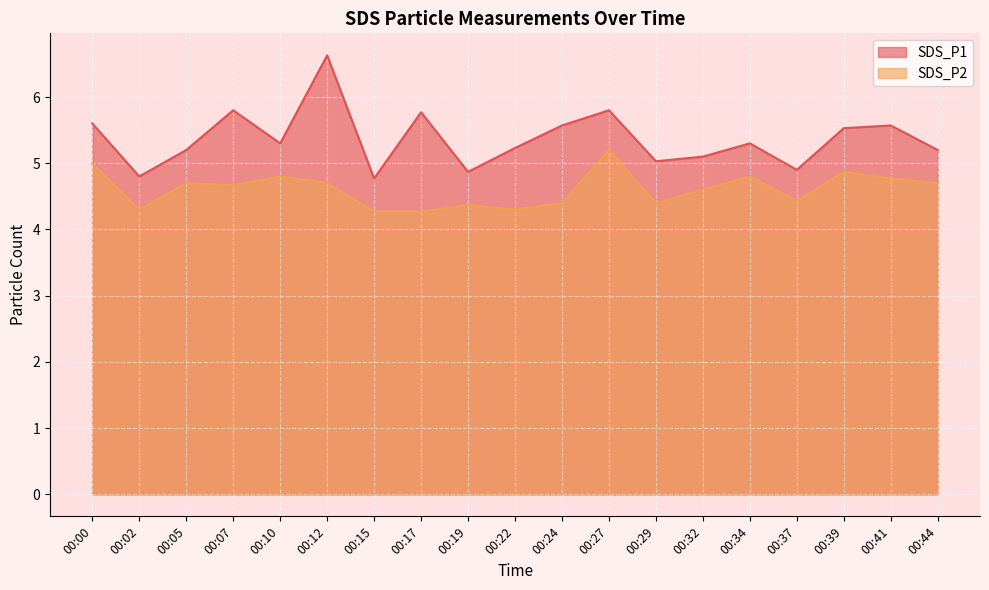

What is the maximum value for SDS_P1?

6.6